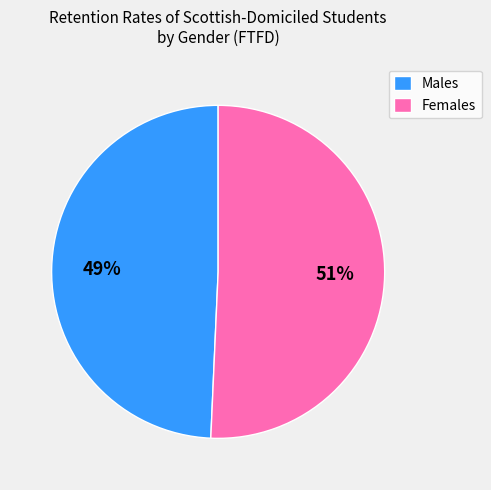

Which category accounts for the majority?

Females